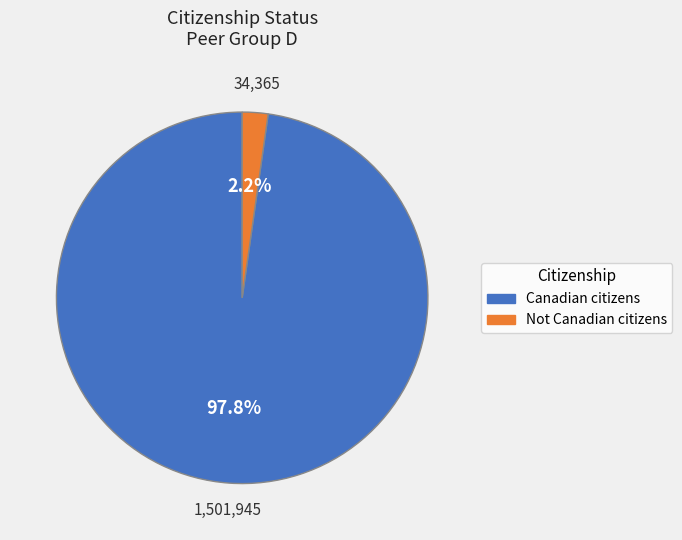

Combined, what portion of the pie is Canadian citizens and Not Canadian citizens?

100.0%